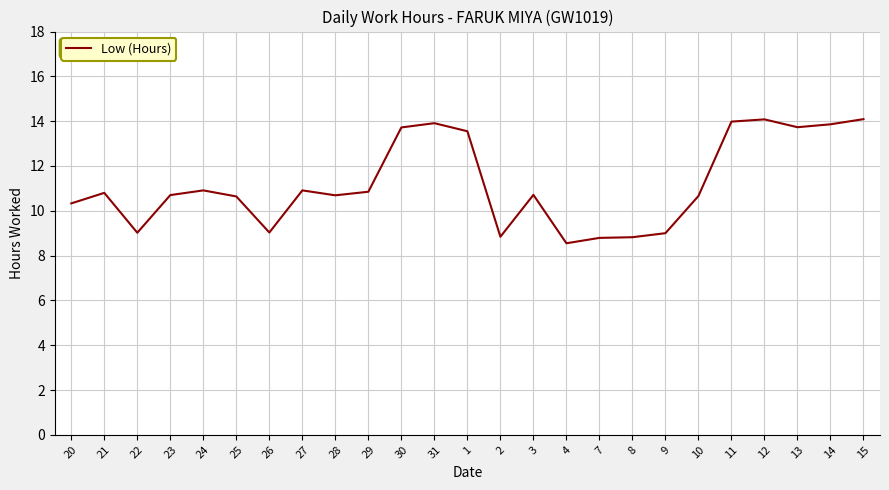

The chart shows a value of 10.7 at 23. True or false?

True